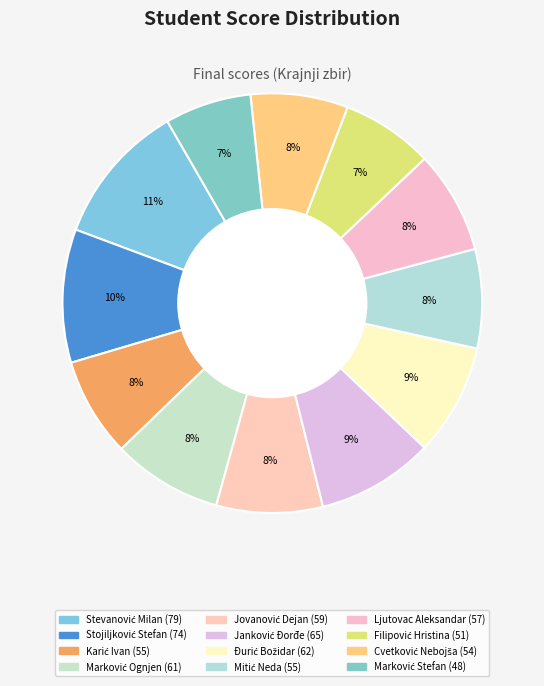

Which category has the smallest portion of the pie?

Marković Stefan